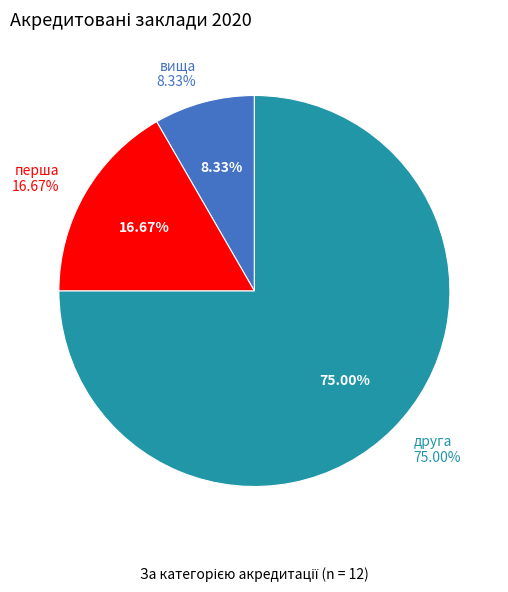

Combined, do вища and друга account for over 50%?

Yes